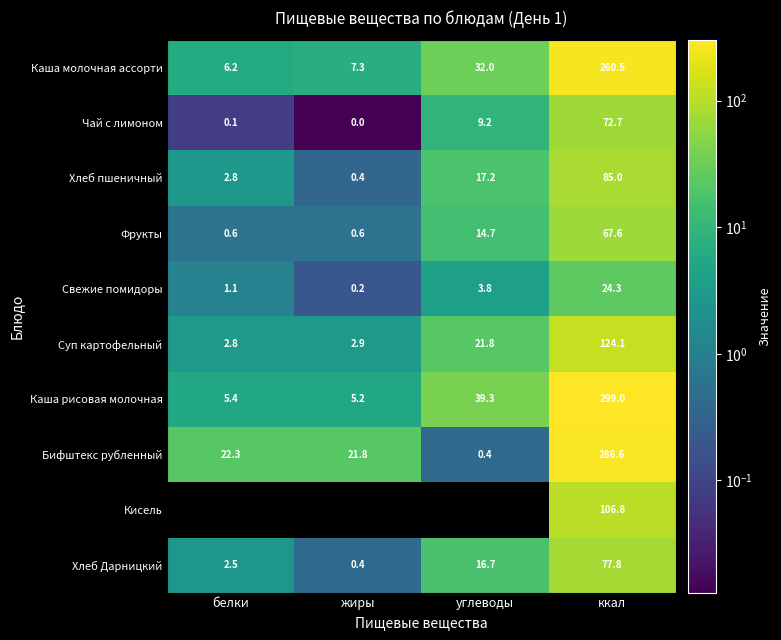

What is the average value of the Кисель series?

26.7